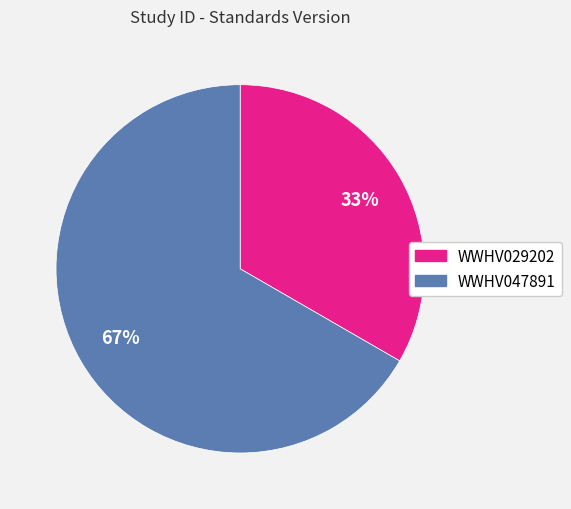

Which slice is the smallest?

WWHV029202